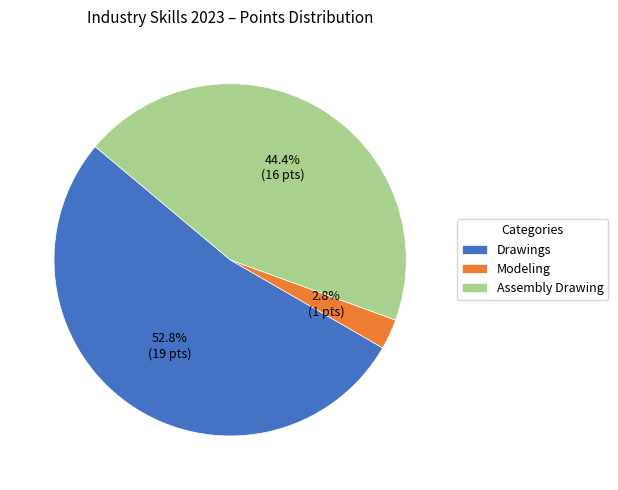

Does Modeling account for over 50% of the chart?

No